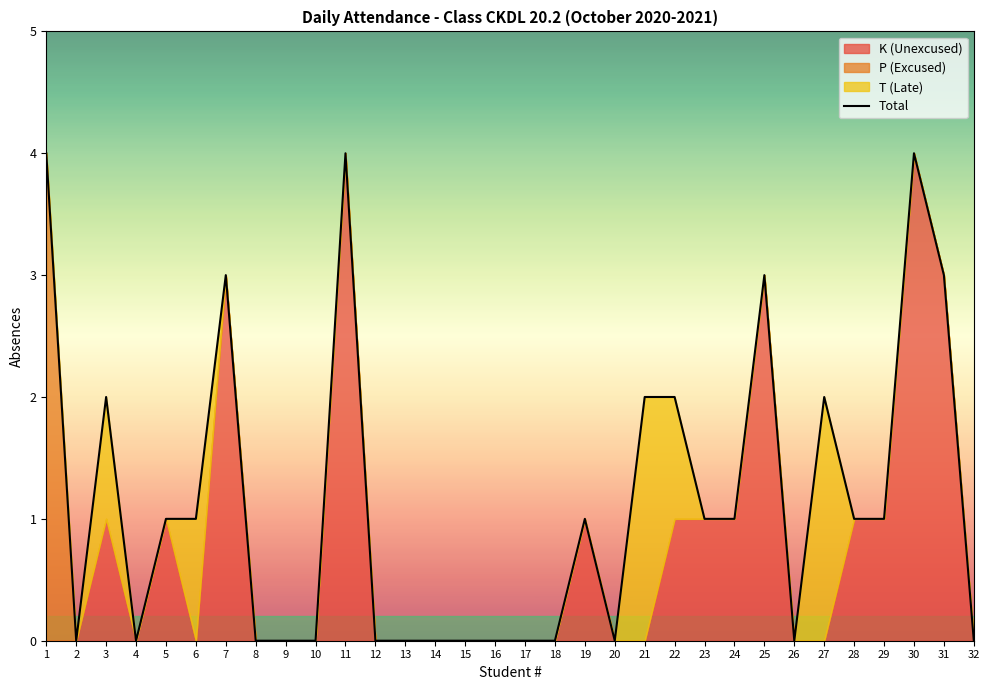

True or false: the data has more than 2 interior local peaks.

True